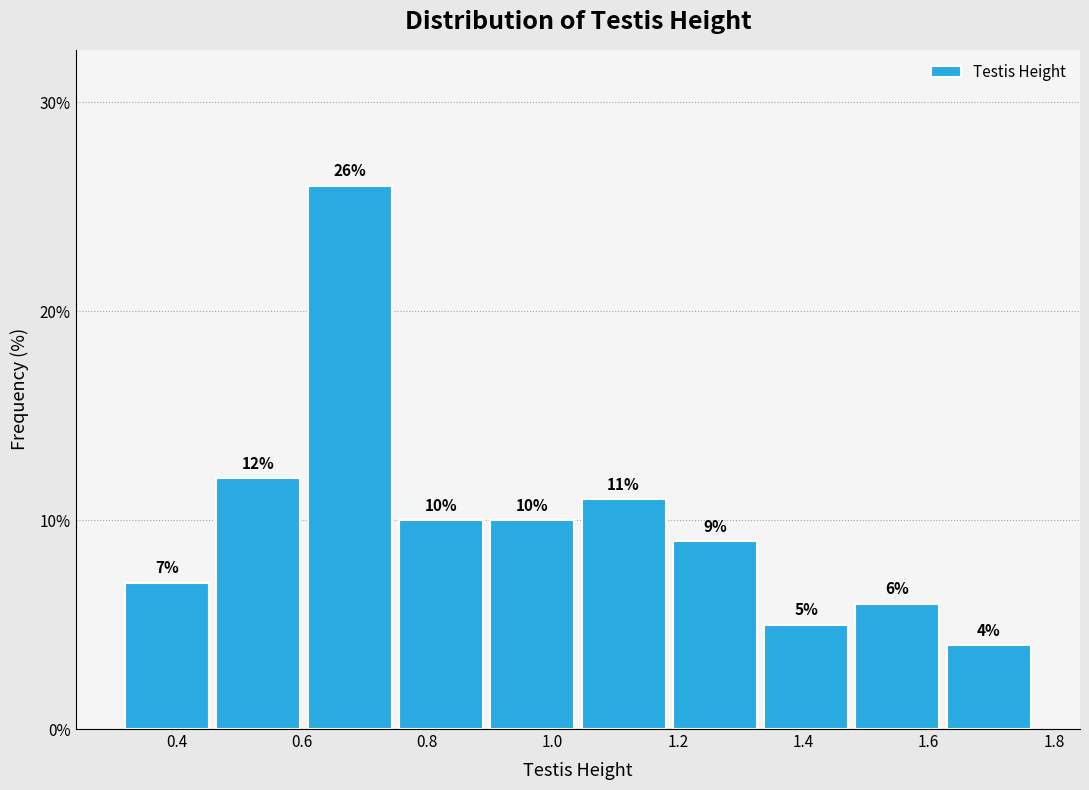

Reading left to right, transcribe this chart: for each bar, give the range it covers on the x-axis and its height. The bar edges are not printed on the chart, so give them approximately, as read against the axis.

0.32 to 0.46: 7
0.46 to 0.60: 12
0.60 to 0.74: 26
0.74 to 0.90: 10
0.90 to 1.04: 10
1.04 to 1.18: 11
1.18 to 1.34: 9
1.34 to 1.48: 5
1.48 to 1.62: 6
1.62 to 1.76: 4